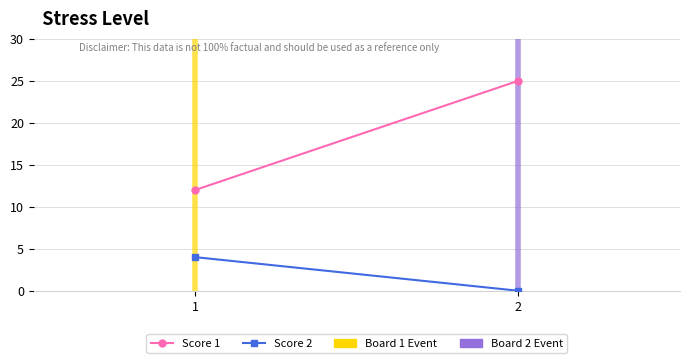

At 1, list the series in order from smallest to largest.

Score 2, Score 1